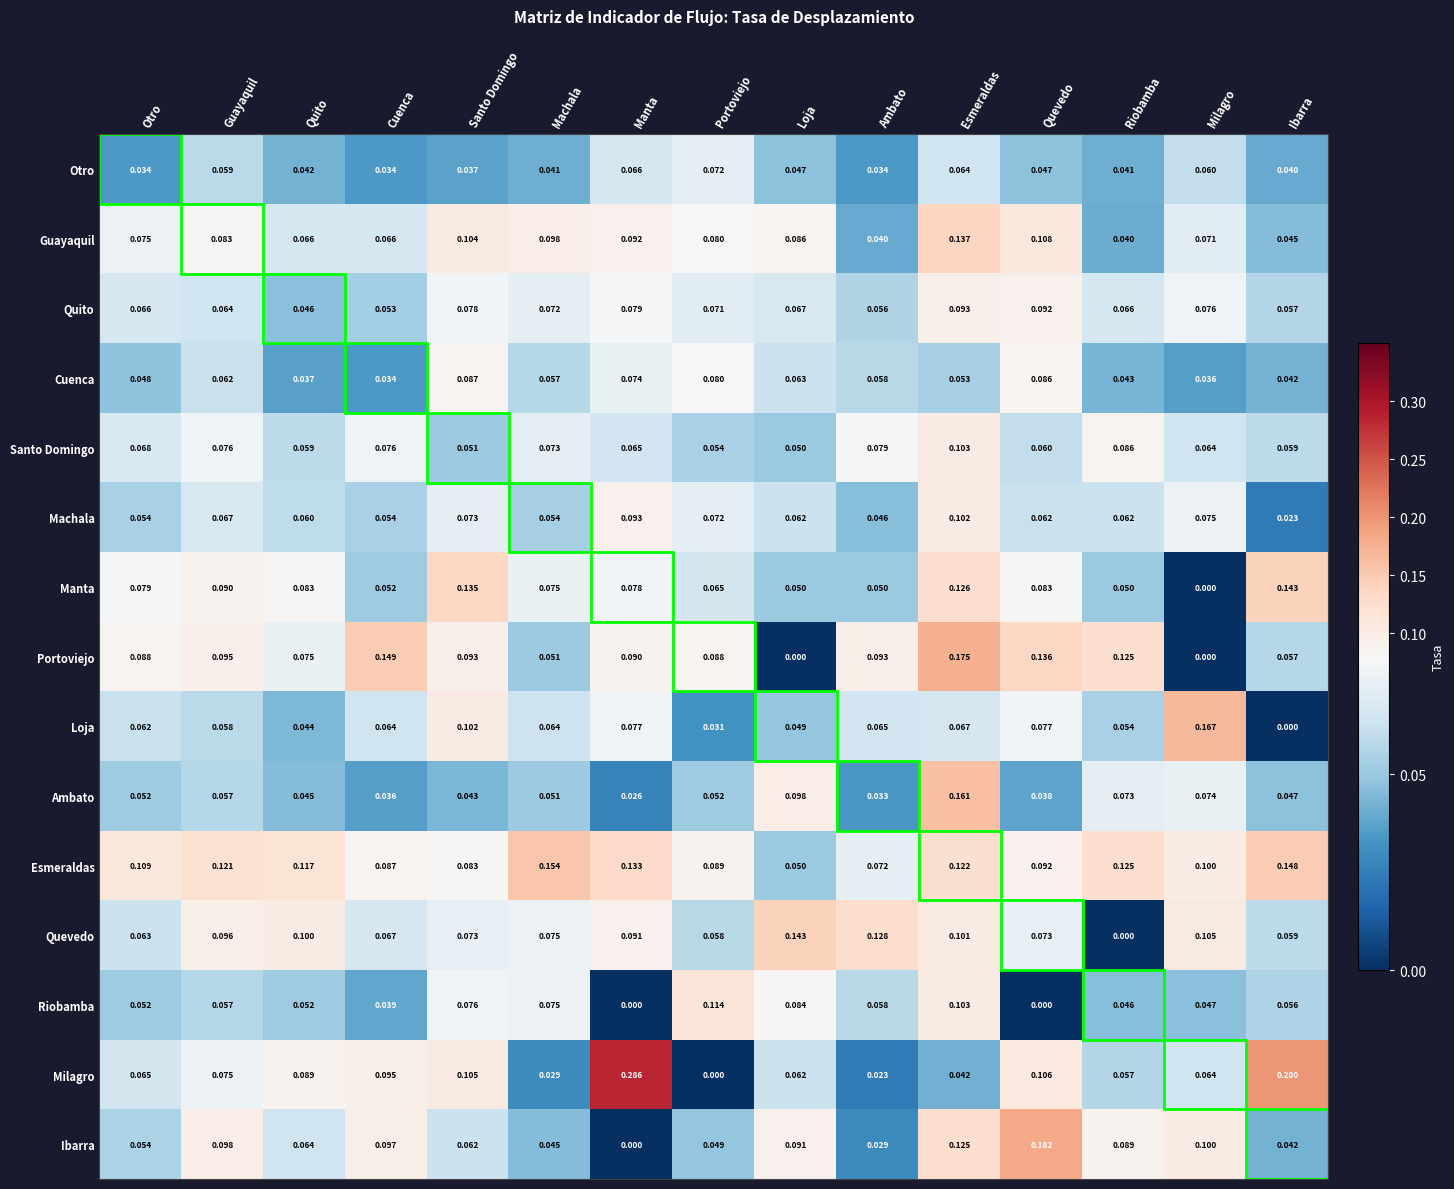

Which label corresponds to the largest value in the chart?

Manta